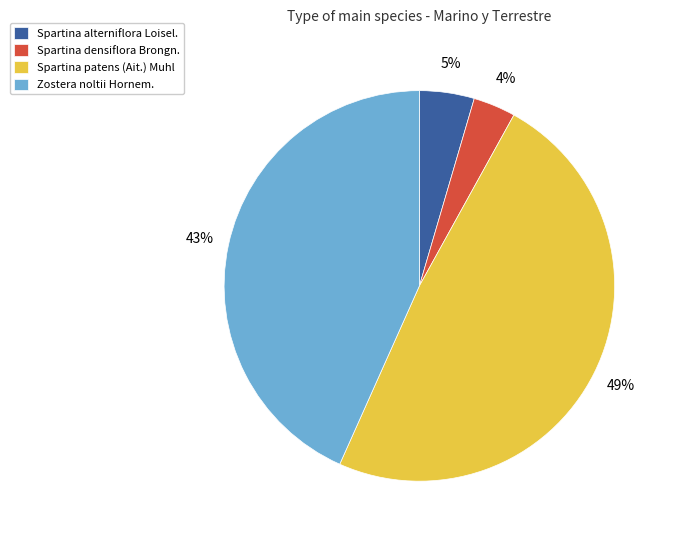

To the nearest percent, what is the combined percentage of Spartina alterniflora Loisel. and Zostera noltii Hornem.?

48%